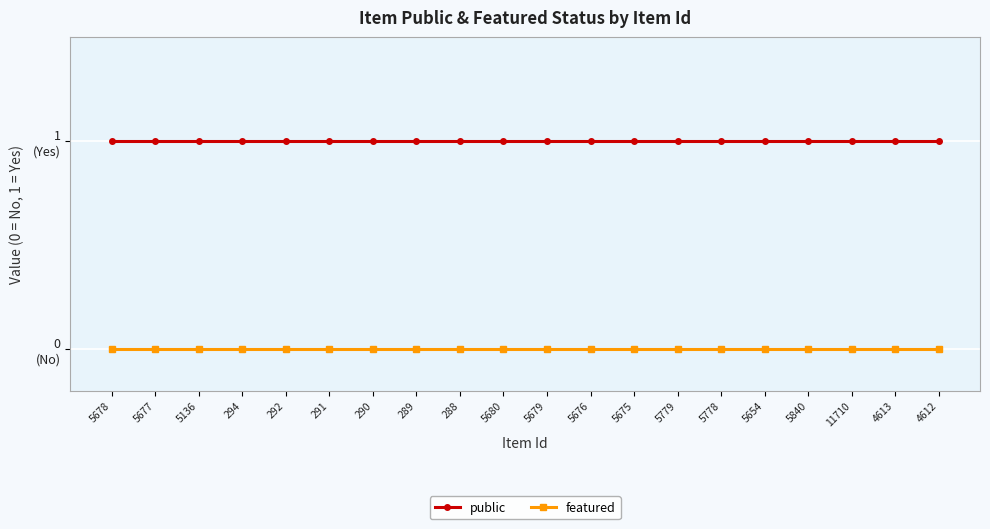

Rank the series by their average value, from lowest to highest.

featured, public